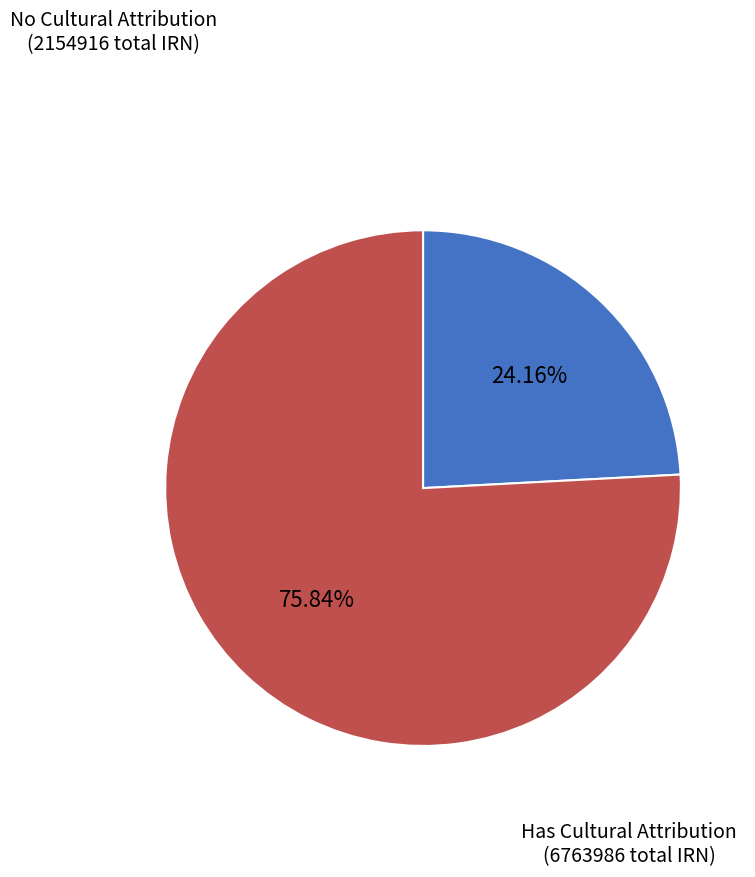

Is there any slice that represents more than half of the pie?

Yes